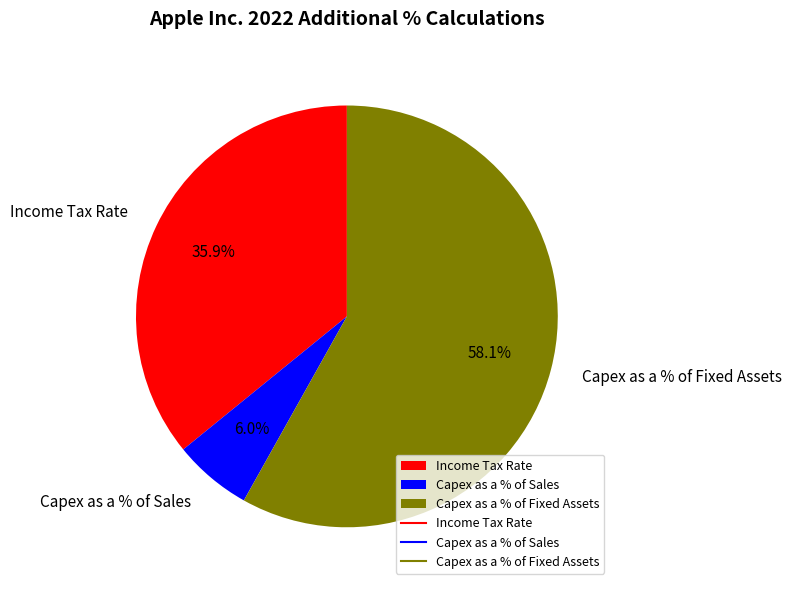

Is Capex as a % of Sales the majority of the pie?

No